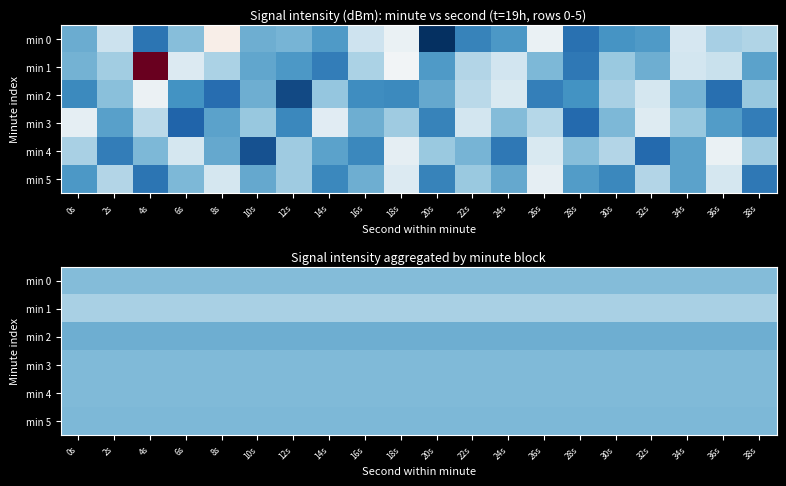

What is the average value of the min 1 series?

-109.6